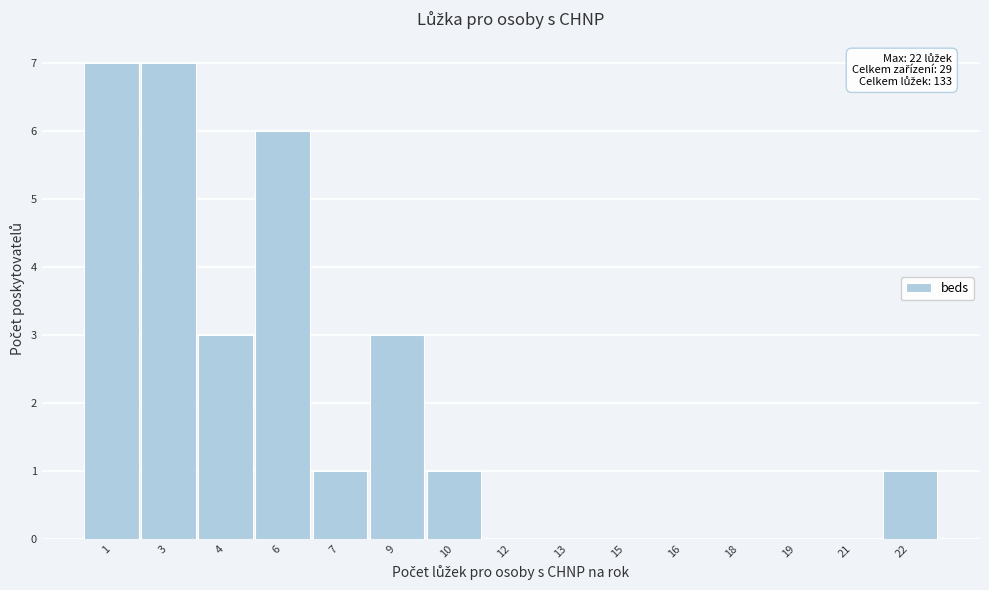

Reading left to right, list all the values displayed in this chart.

1=7	3=7	4=3	6=6	7=1	9=3	10=1	12=0	13=0	15=0	16=0	18=0	19=0	21=0	22=1